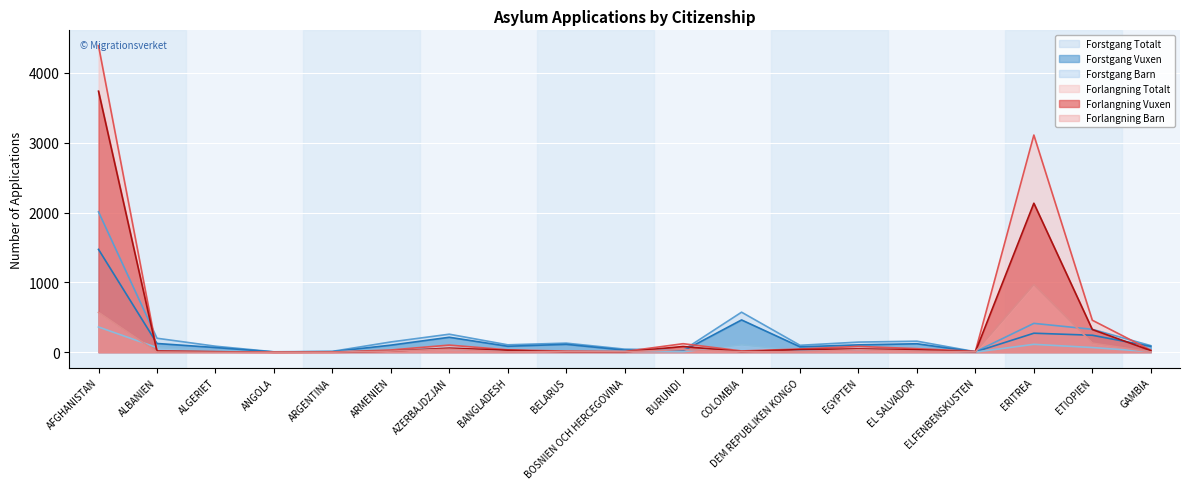

The Forlangning Barn series shows 7 at COLOMBIA. True or false?

True